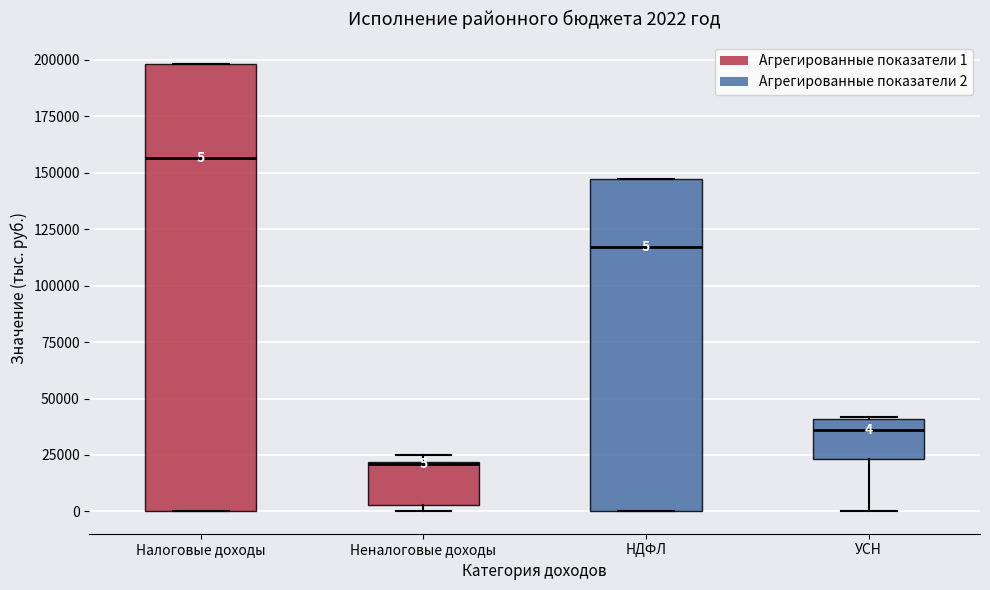

Which box is the tallest, from its lower edge to its upper edge?

Налоговые доходы